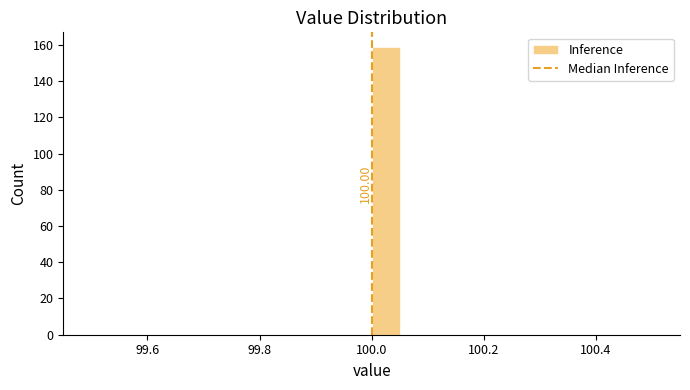

Read against the x-axis, roughly where is the centre of the tallest bar?

100.02